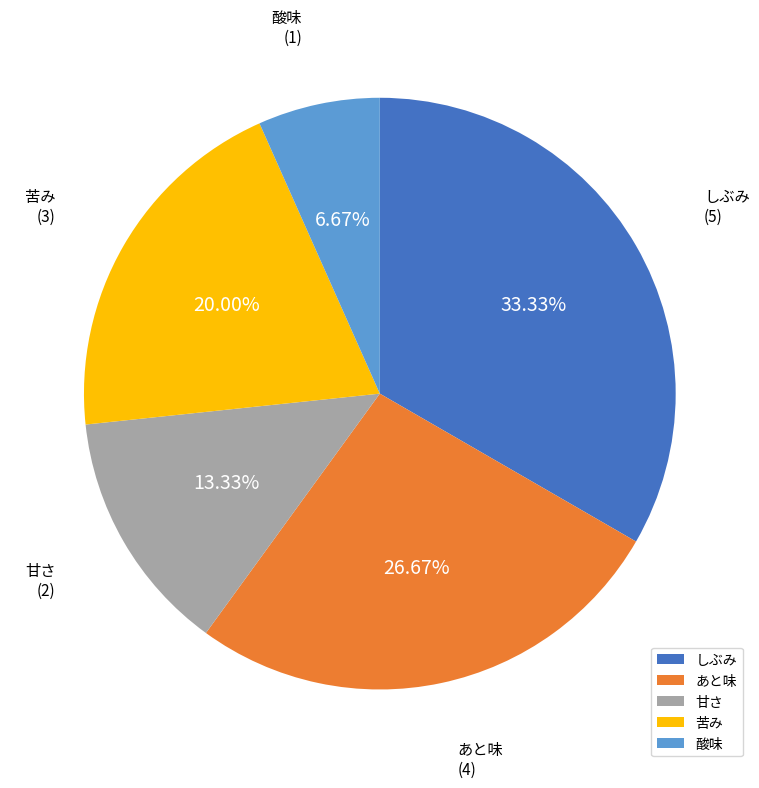

Does any single category account for the majority?

No